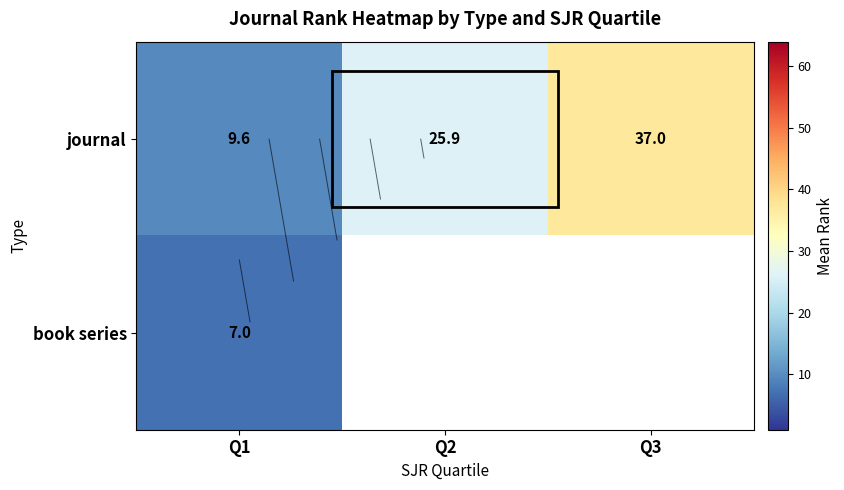

Between Q2 and Q3, which is larger?

Q3